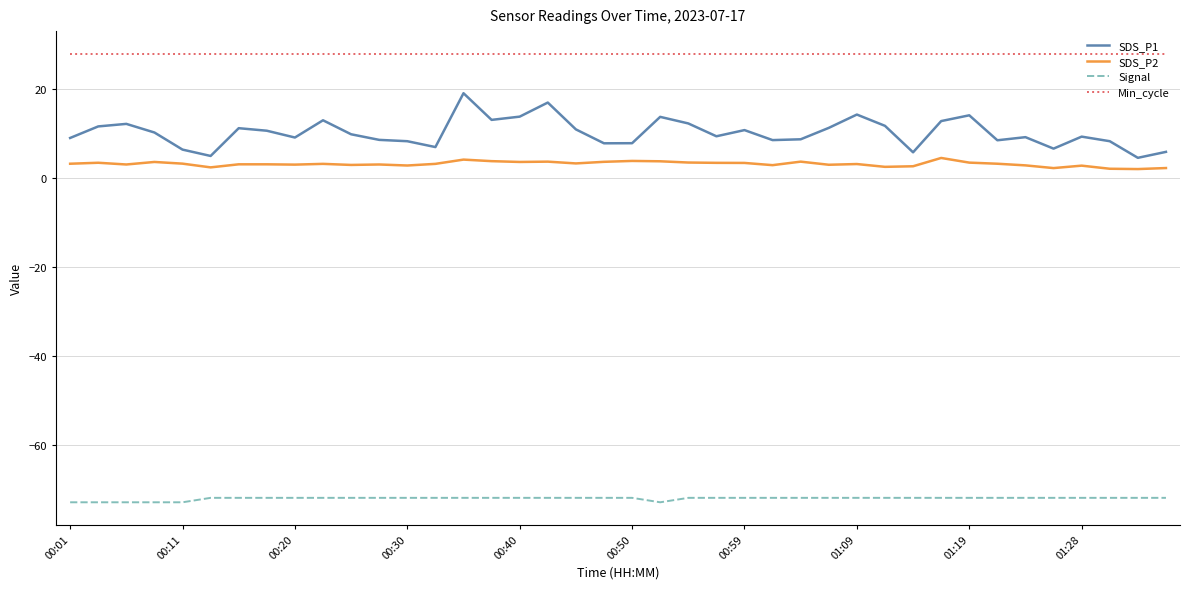

List the series in order of their peak value, lowest first.

Signal, SDS_P2, SDS_P1, Min_cycle